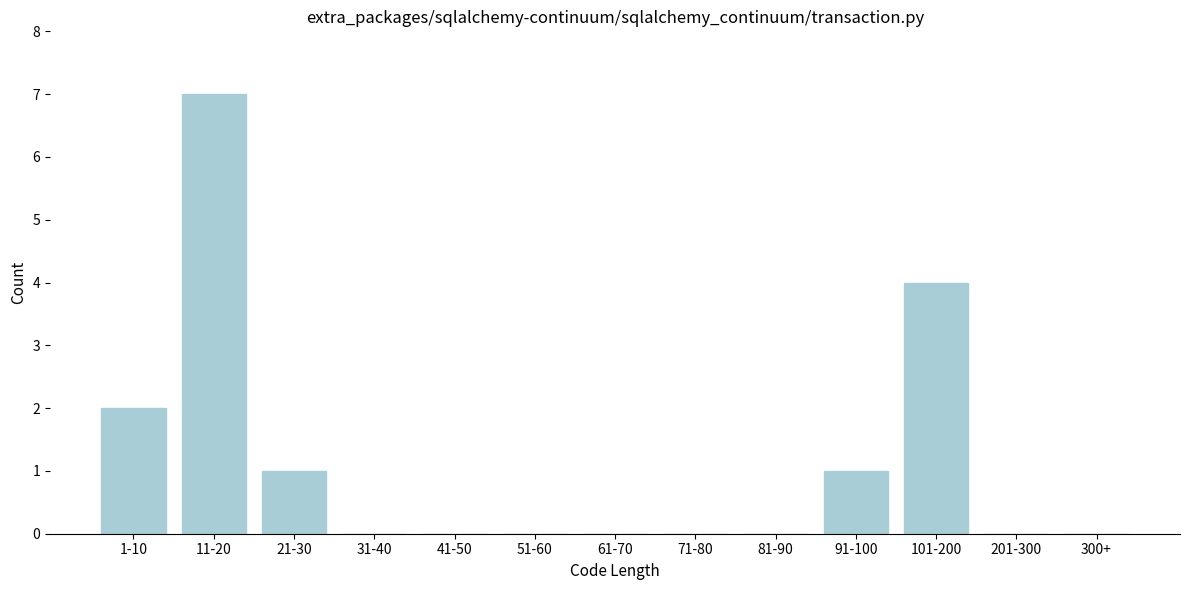

Reading left to right, extract all data points from this chart.

1-10=2	11-20=7	21-30=1	31-40=0	41-50=0	51-60=0	61-70=0	71-80=0	81-90=0	91-100=1	101-200=4	201-300=0	300+=0